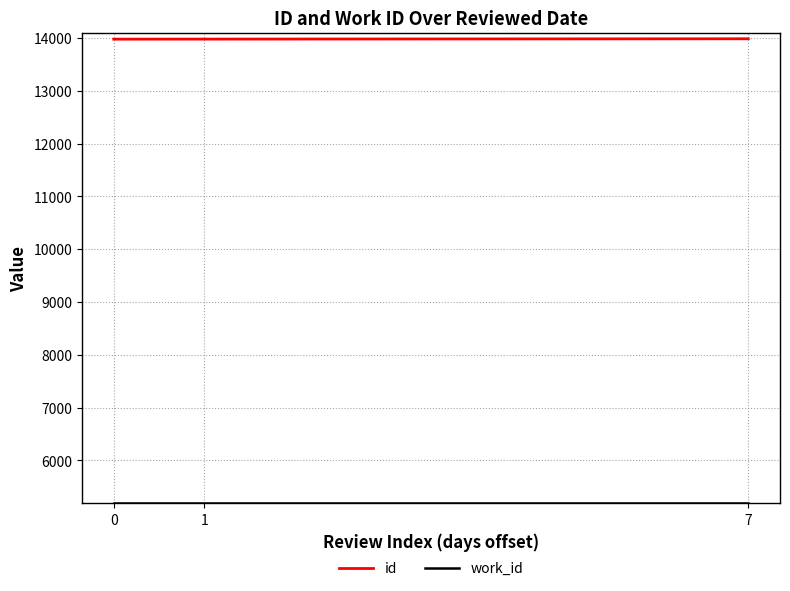

Which series has the largest total across all categories?

id